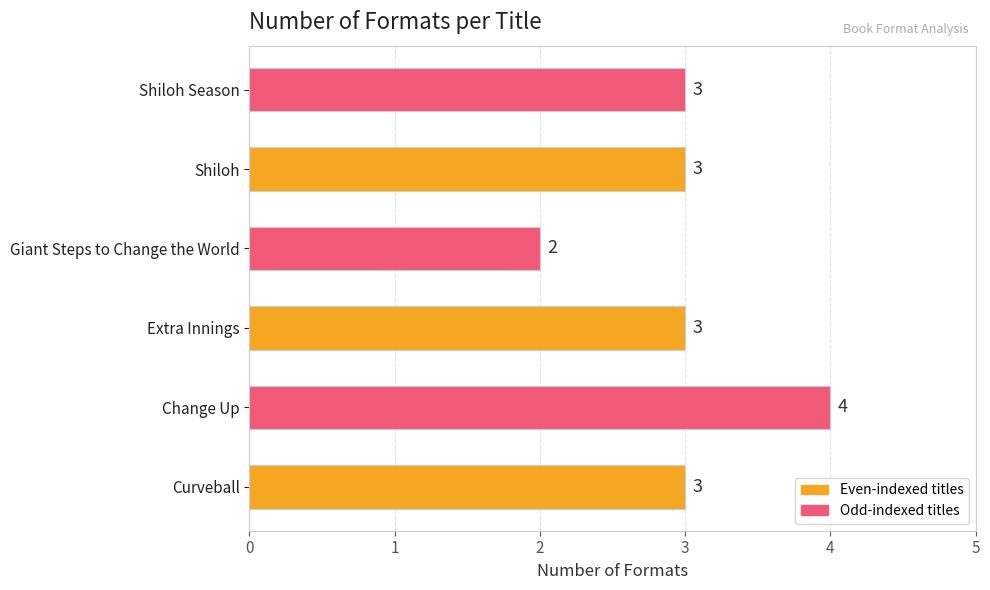

Between Change Up and Shiloh, which is larger?

Change Up